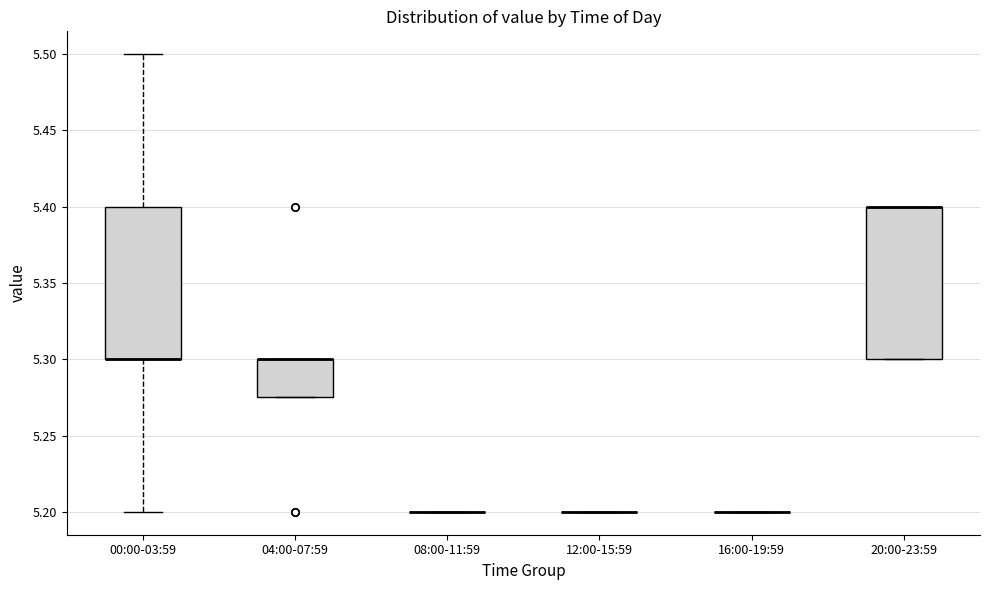

Reading left to right, read every box against the y-axis: the position of its median line, the range the box covers, and the ends of its whiskers. The values are not printed on the chart, so give them approximately, as read against the axis.

00:00-03:59: median 5.300 (drawn on the box's lower edge), box 5.300 to 5.400, whiskers 5.200 to 5.500
04:00-07:59: median 5.300 (drawn on the box's upper edge), box 5.275 to 5.300, whiskers 5.275 to 5.300
08:00-11:59: box collapsed to a line at 5.200, whiskers 5.200 to 5.200
12:00-15:59: box collapsed to a line at 5.200, whiskers 5.200 to 5.200
16:00-19:59: box collapsed to a line at 5.200, whiskers 5.200 to 5.200
20:00-23:59: median 5.400 (drawn on the box's upper edge), box 5.300 to 5.400, whiskers 5.300 to 5.400